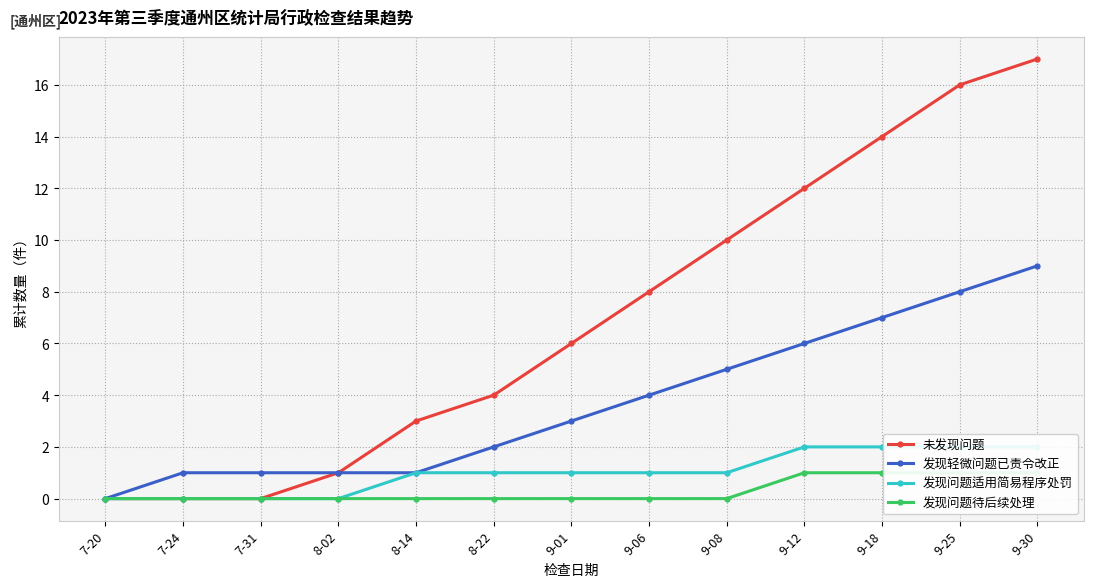

What is the average value of the 发现轻微问题已责令改正 series?

4